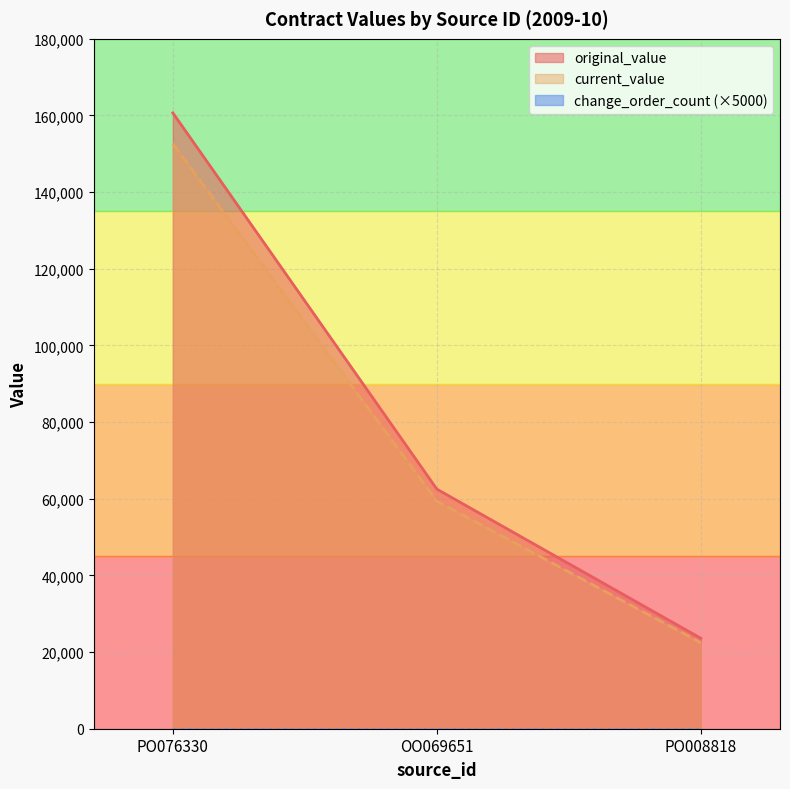

What is the difference between the original_value values at OO069651 and PO008818?

38920.0